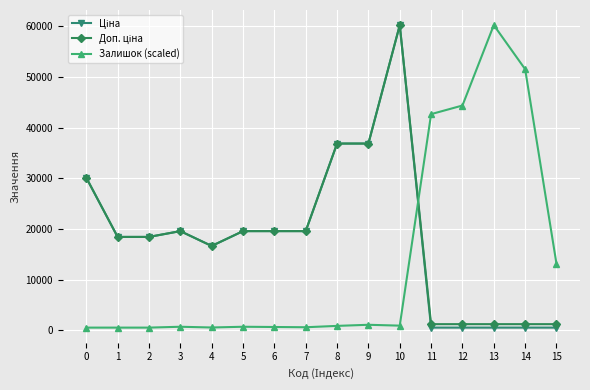

The value of Залишок (scaled) at 13 is 100644.4. True or false?

False